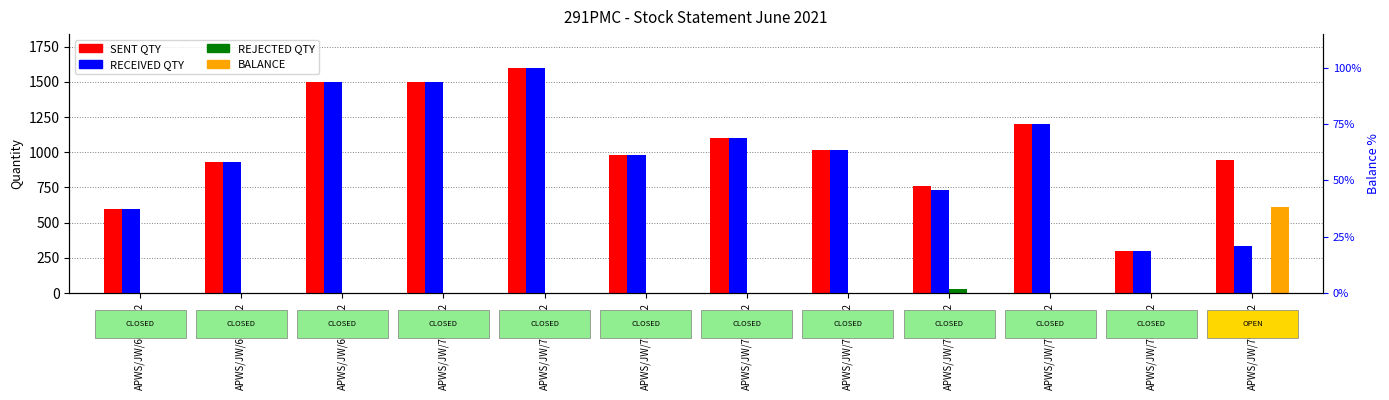

How many data points in SENT QTY are less than 1015?

6